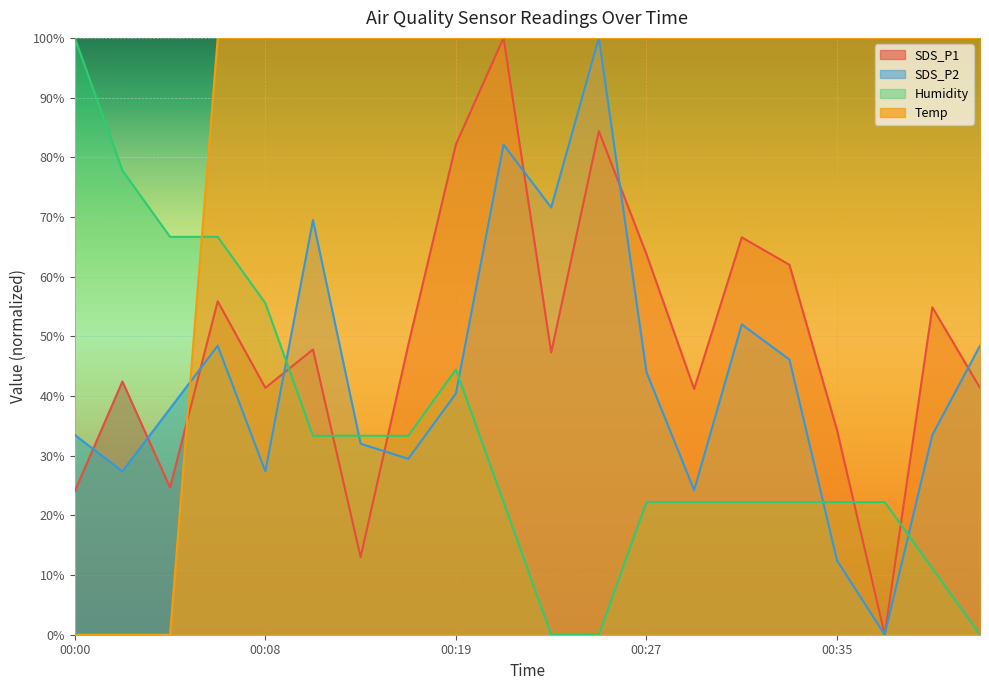

Where is SDS_P1 nearest to the value 50?

00:15